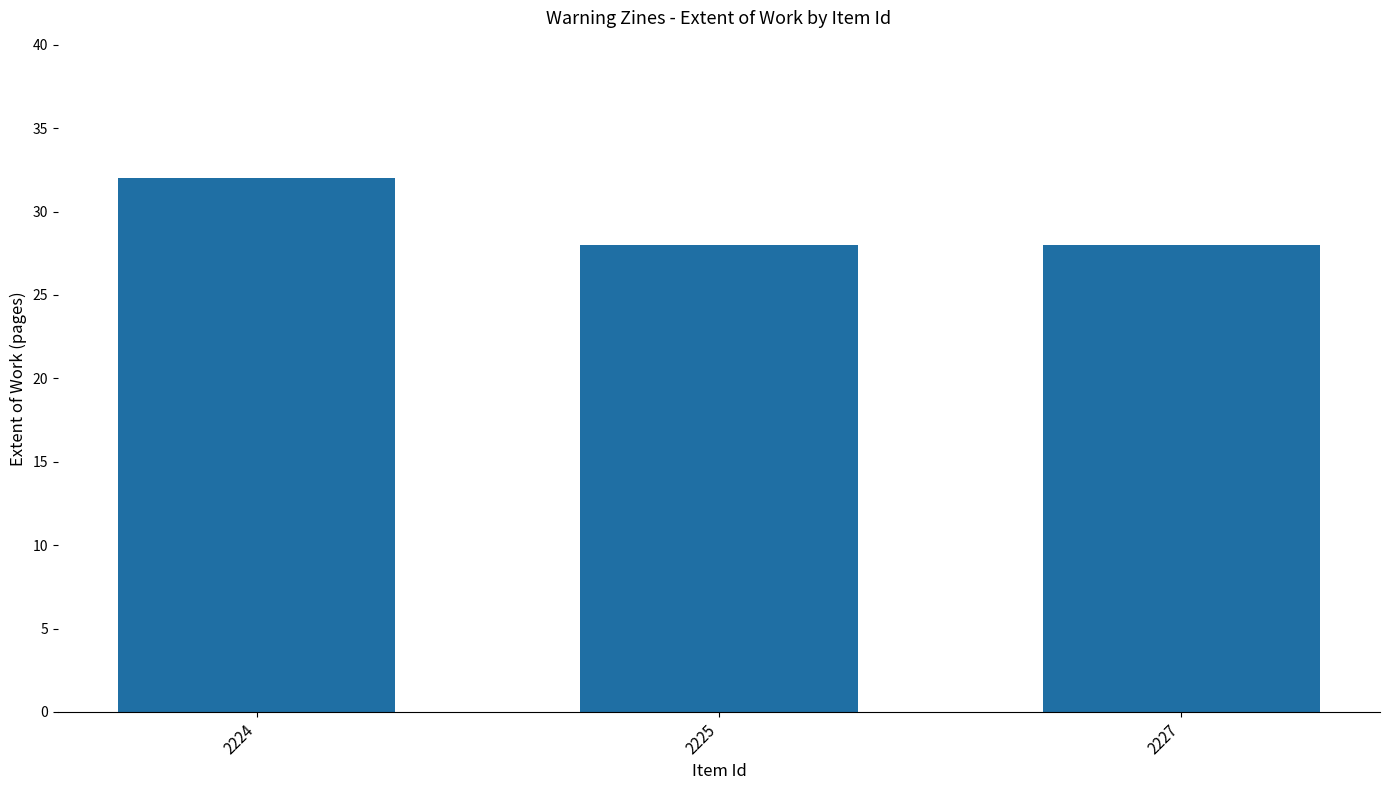

What is the smallest value displayed?

28